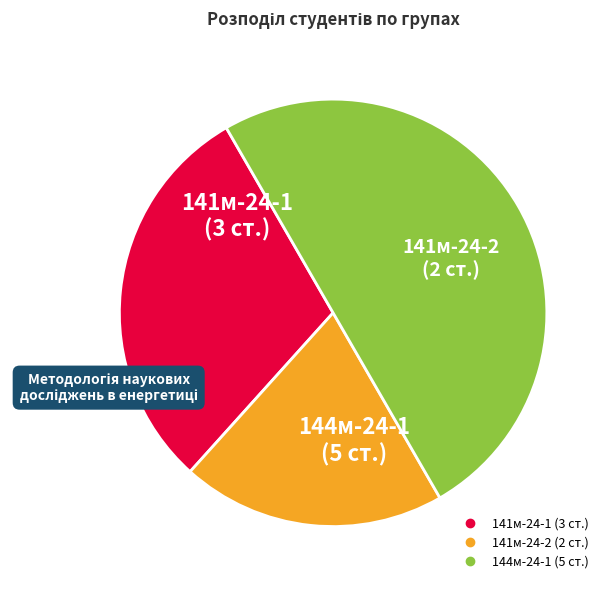

Does 141м-24-2 account for over 50% of the chart?

No